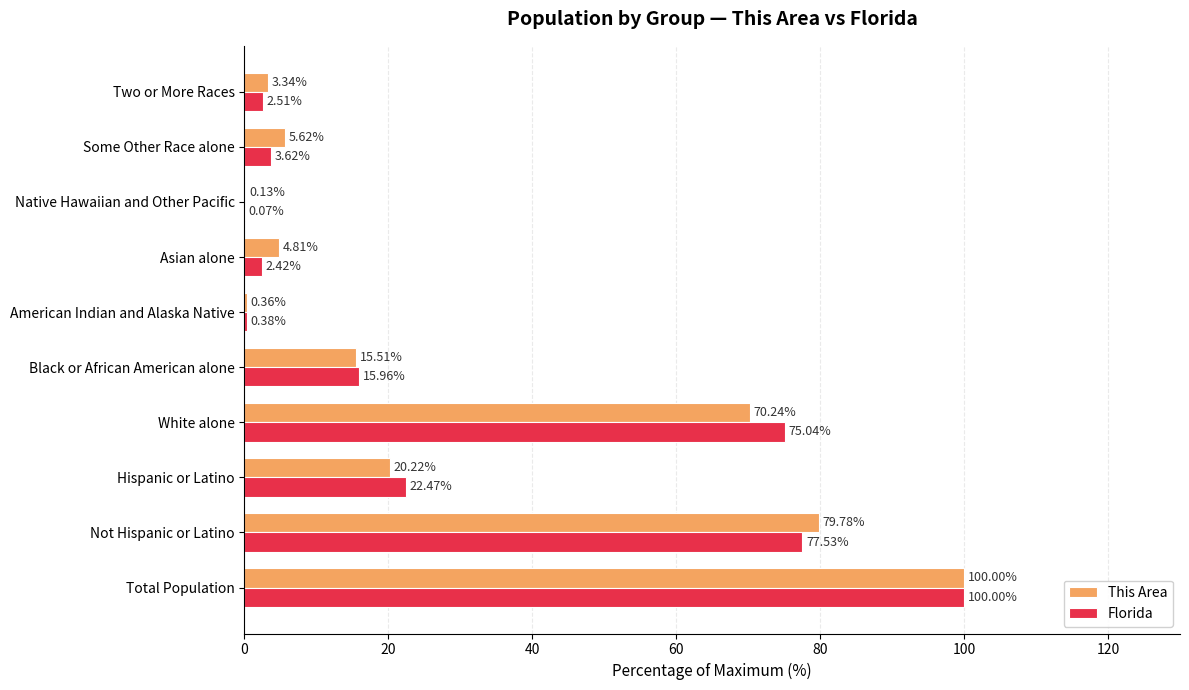

What is the sum of all This Area values?

300.0